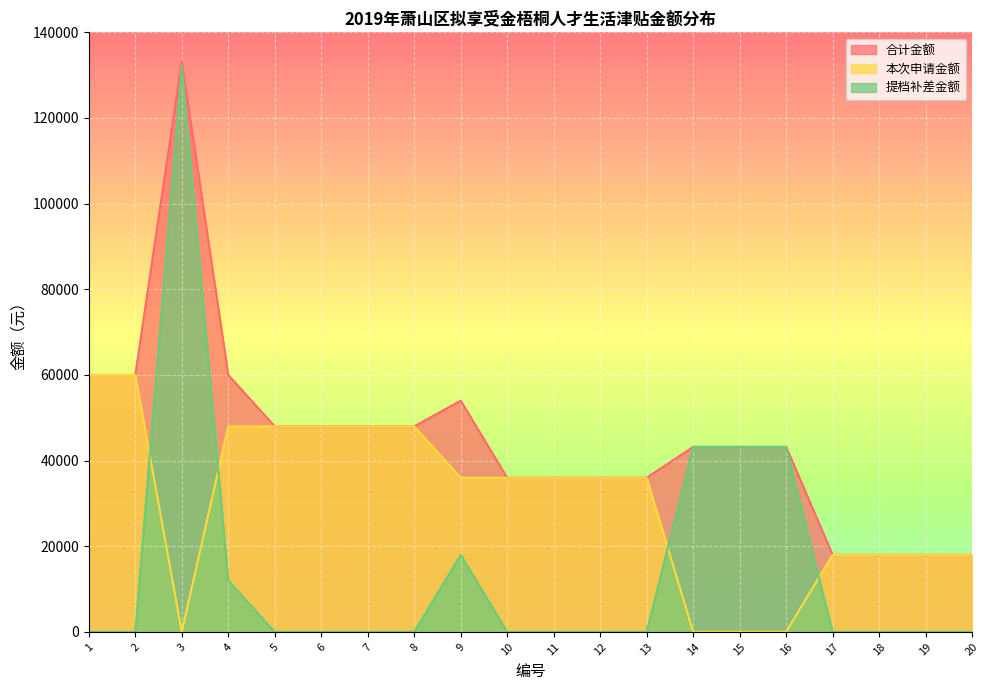

What is the spread (max minus min) of values at 9?

36000